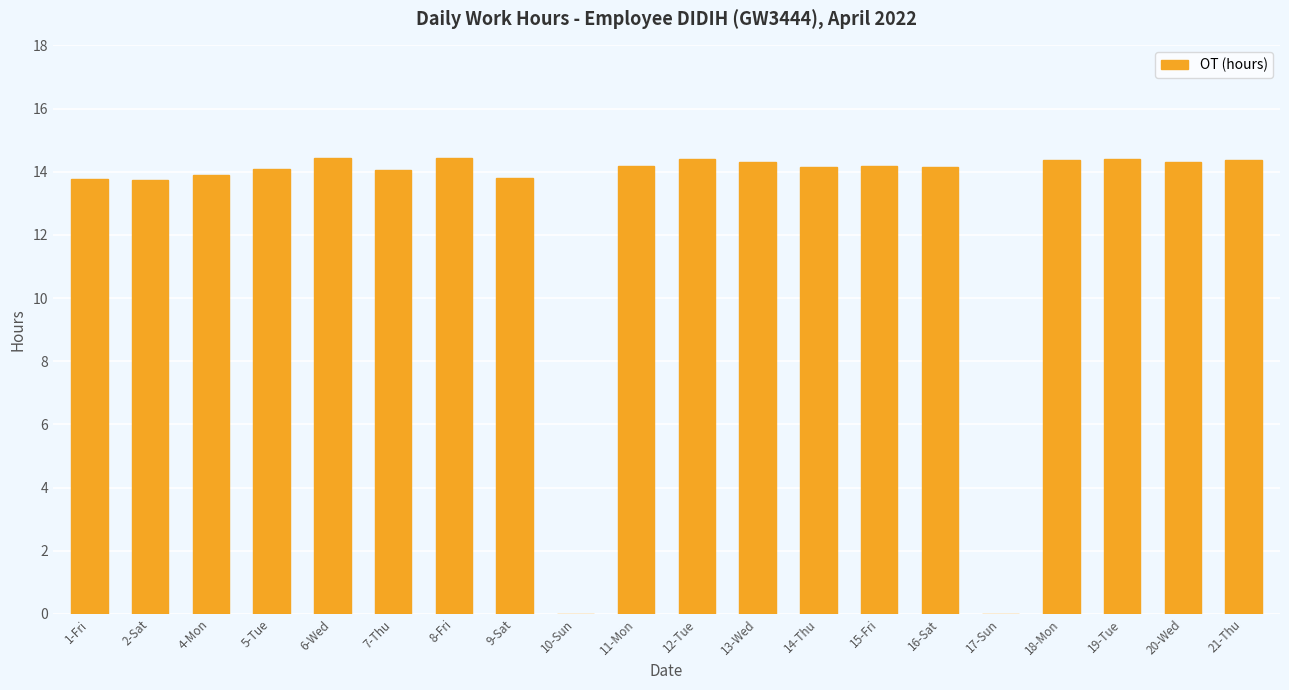

What is the sum of the values at 14-Thu and 15-Fri?

28.3